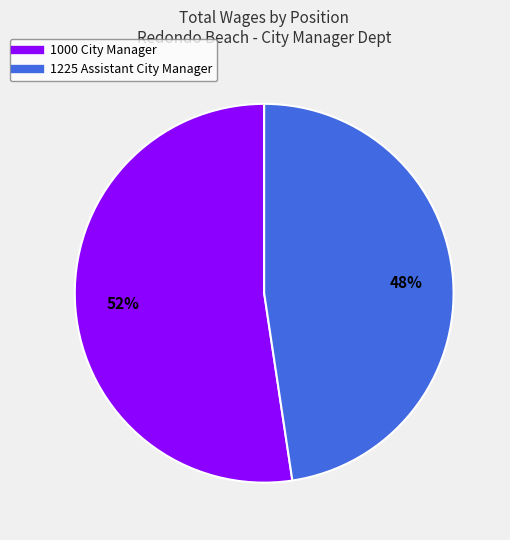

To the nearest percent, what percentage of the pie is 1225 Assistant City Manager?

48%